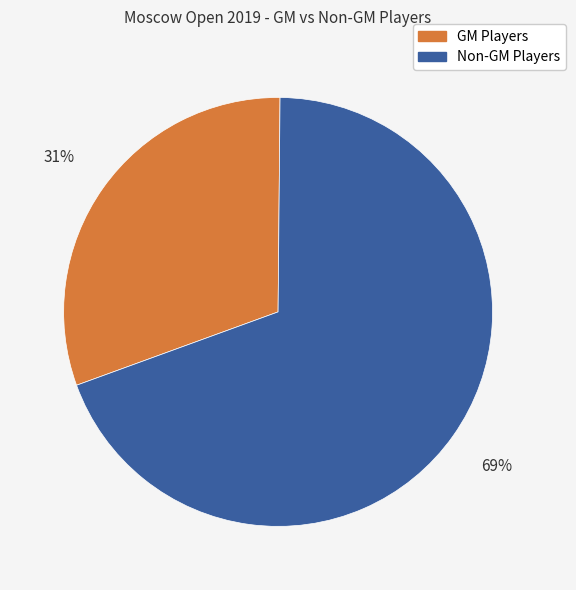

How many slices are in this pie chart?

2